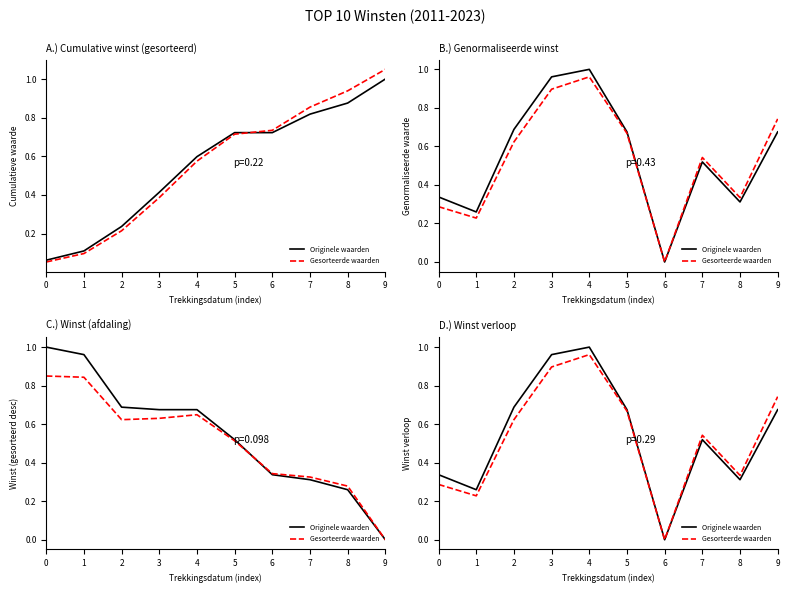

Is it true that Gesorteerde waarden equals 0.0 at 6?

True